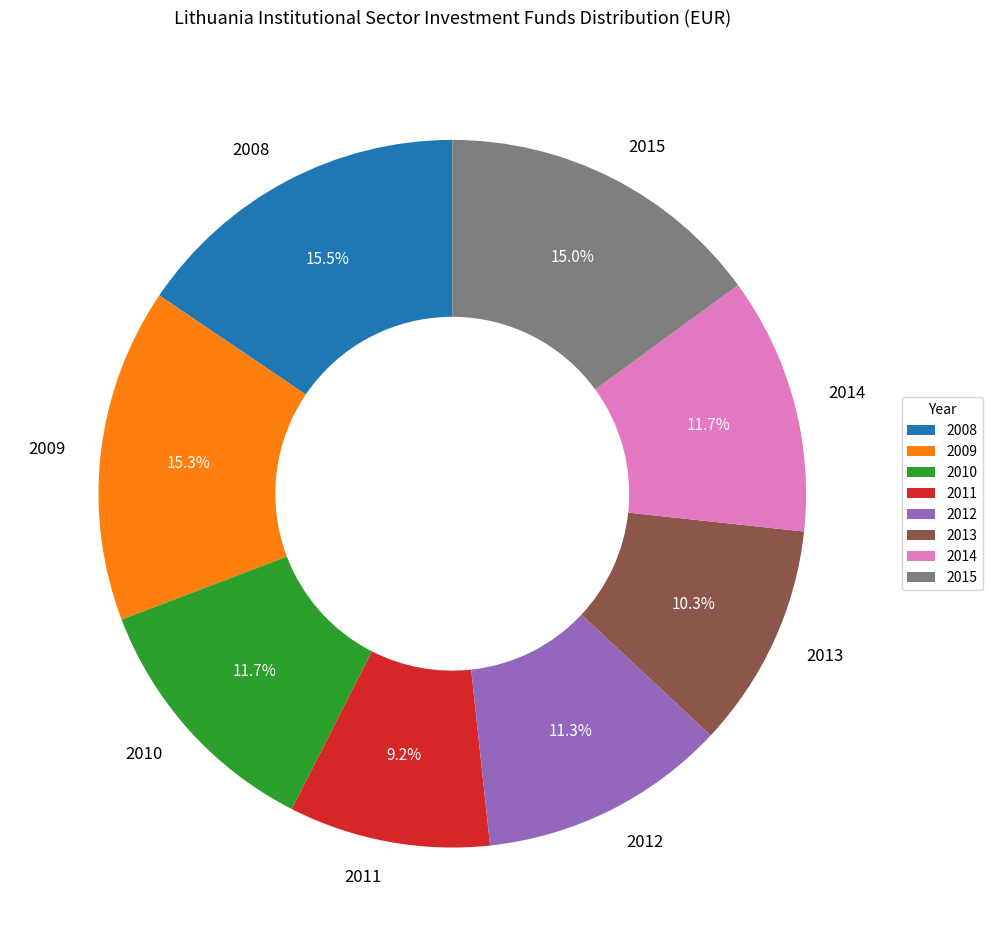

Which category has the smallest portion of the pie?

2011